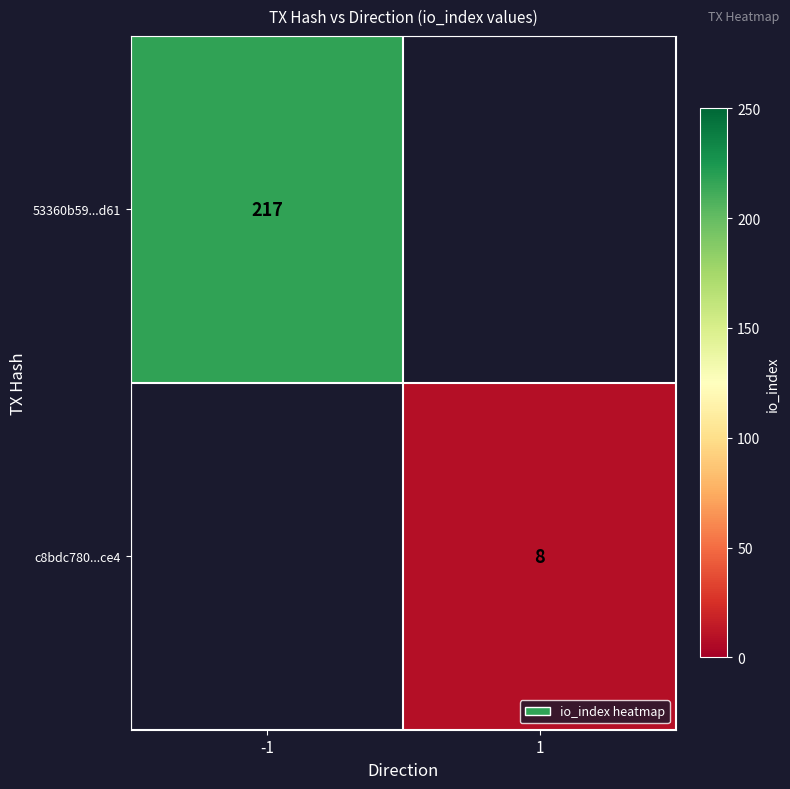

The 53360b59...d61 series shows 107 at -1. True or false?

False